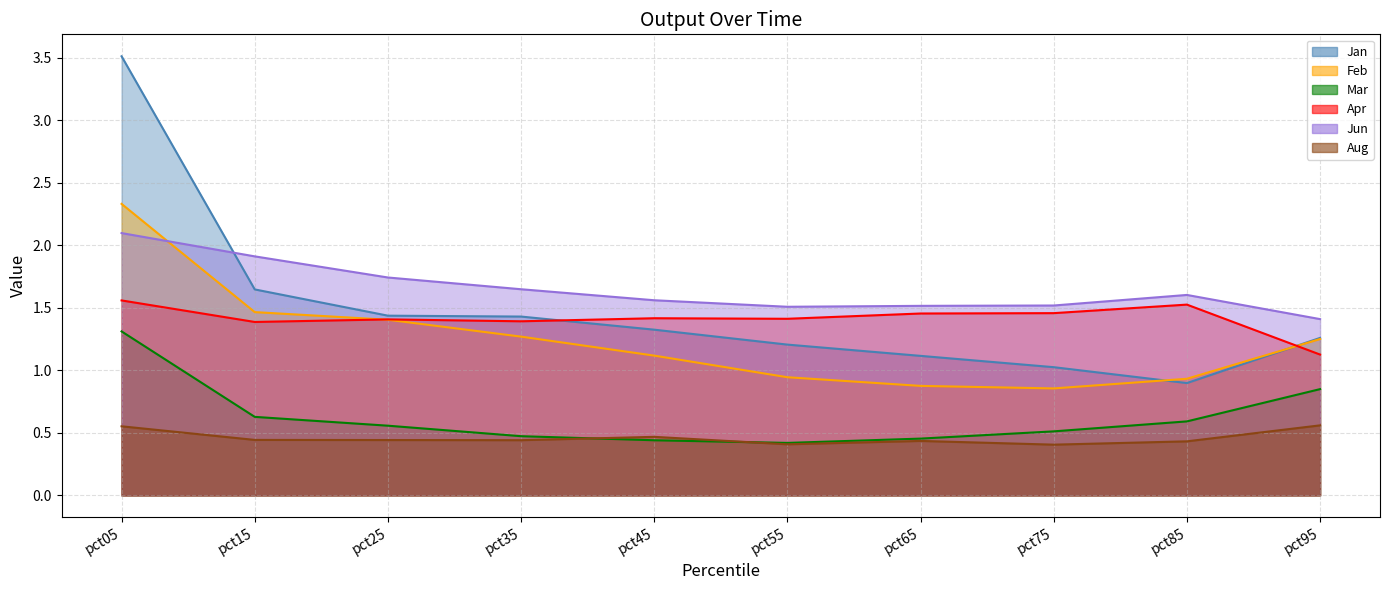

At how many categories does at least one series exceed 0?

10